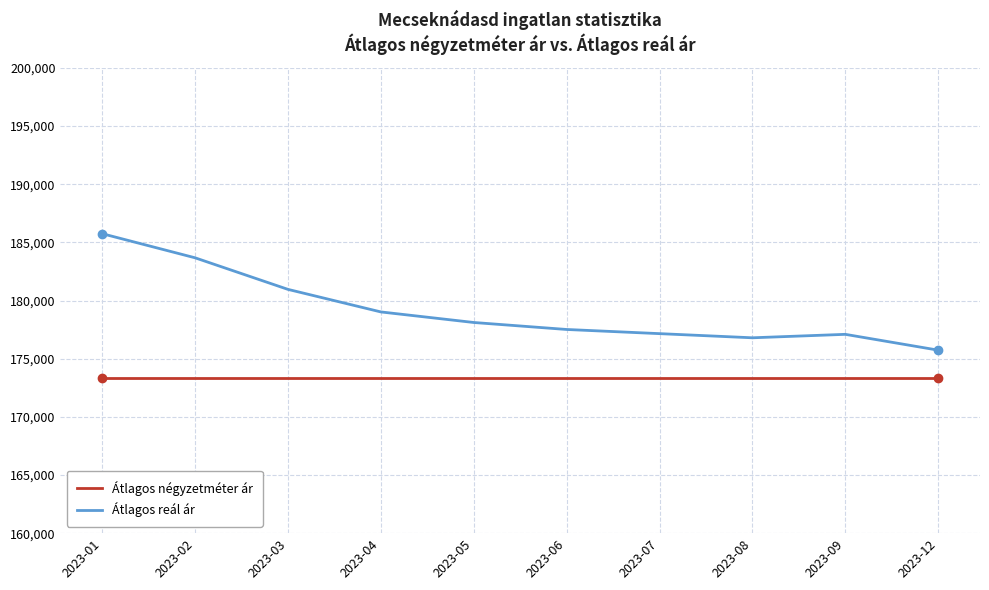

True or false: Átlagos négyzetméter ár has a value of 93854 at 2023-02.

False